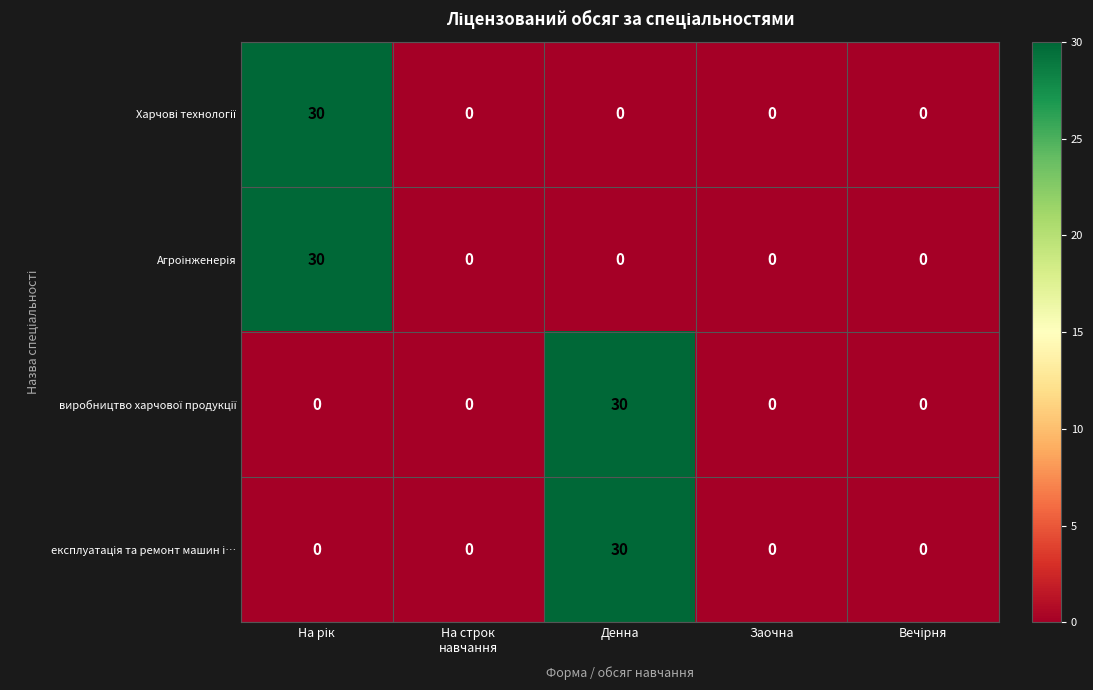

What is the greatest value displayed?

30